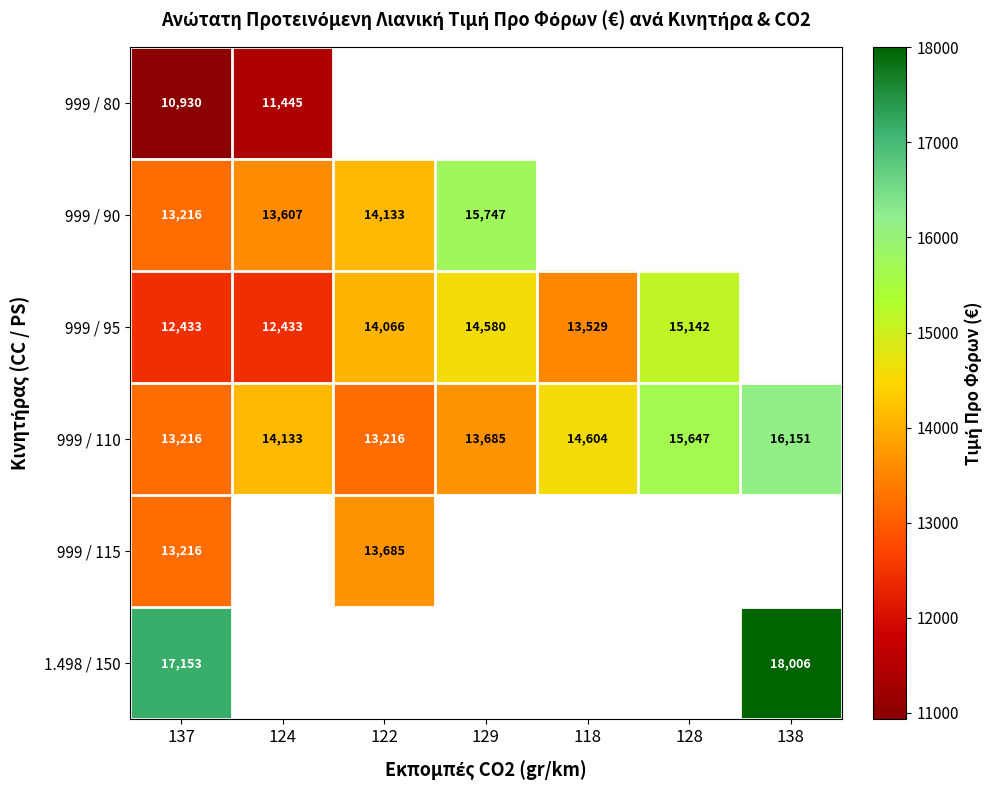

What is the smallest value displayed?

10929.7